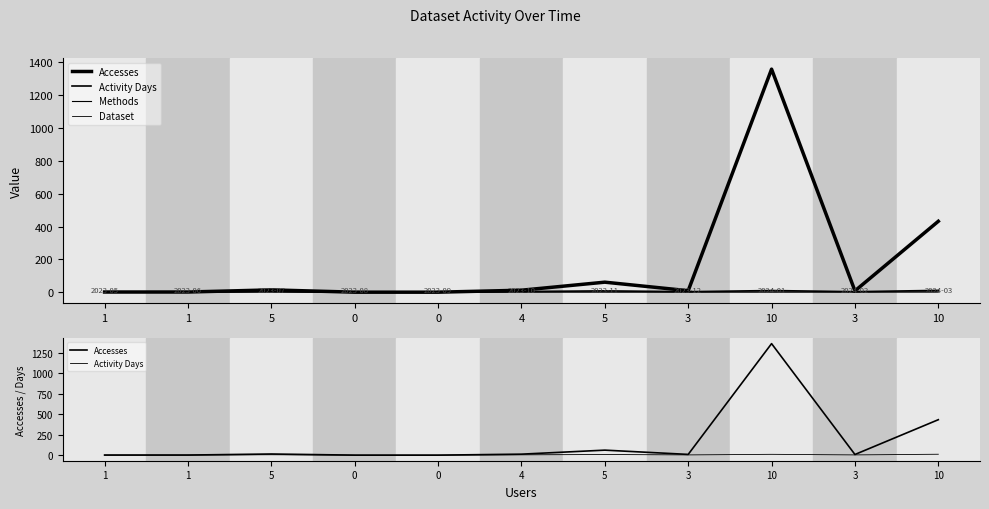

At which label does Accesses reach its peak?

10